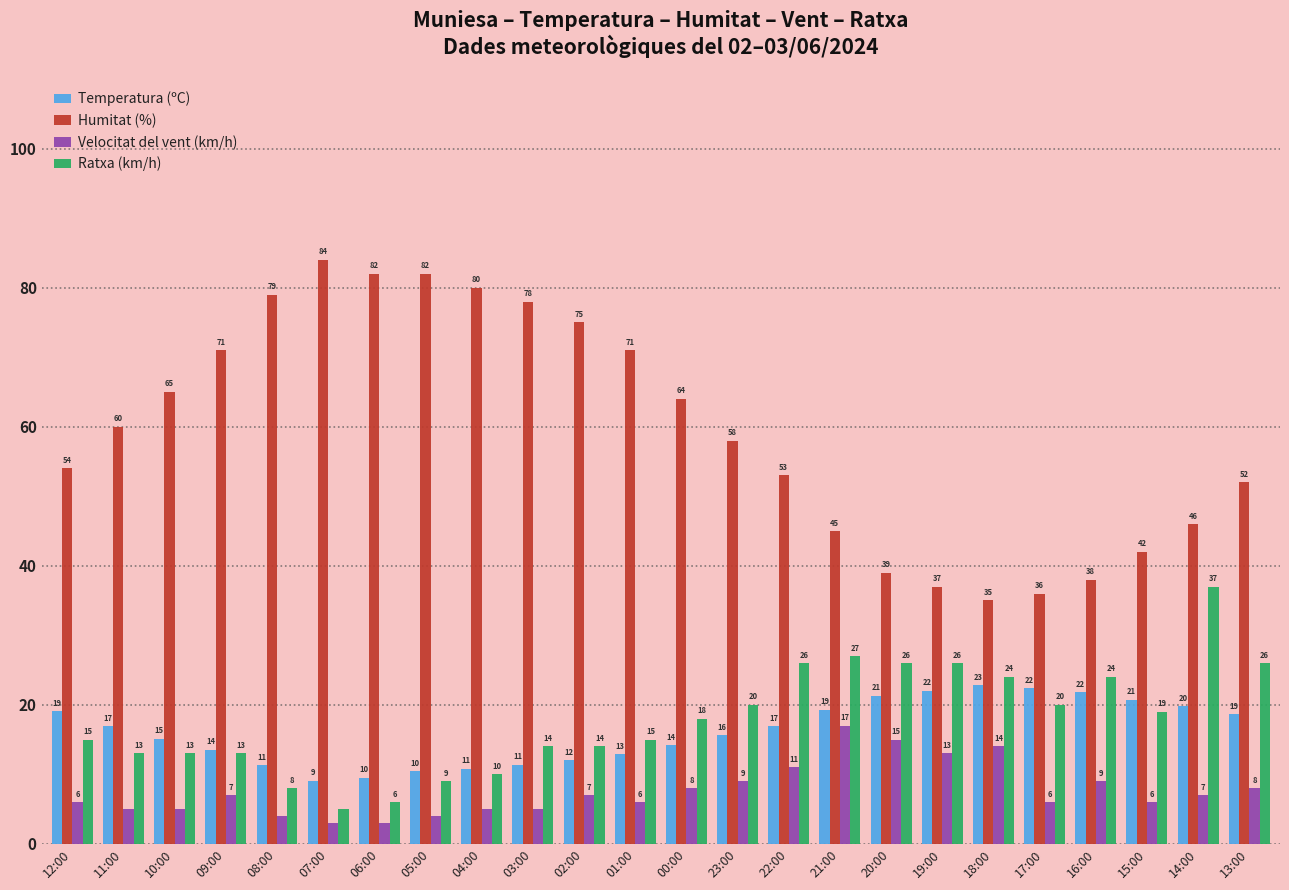

At which category is the sum across all series the highest?

14:00